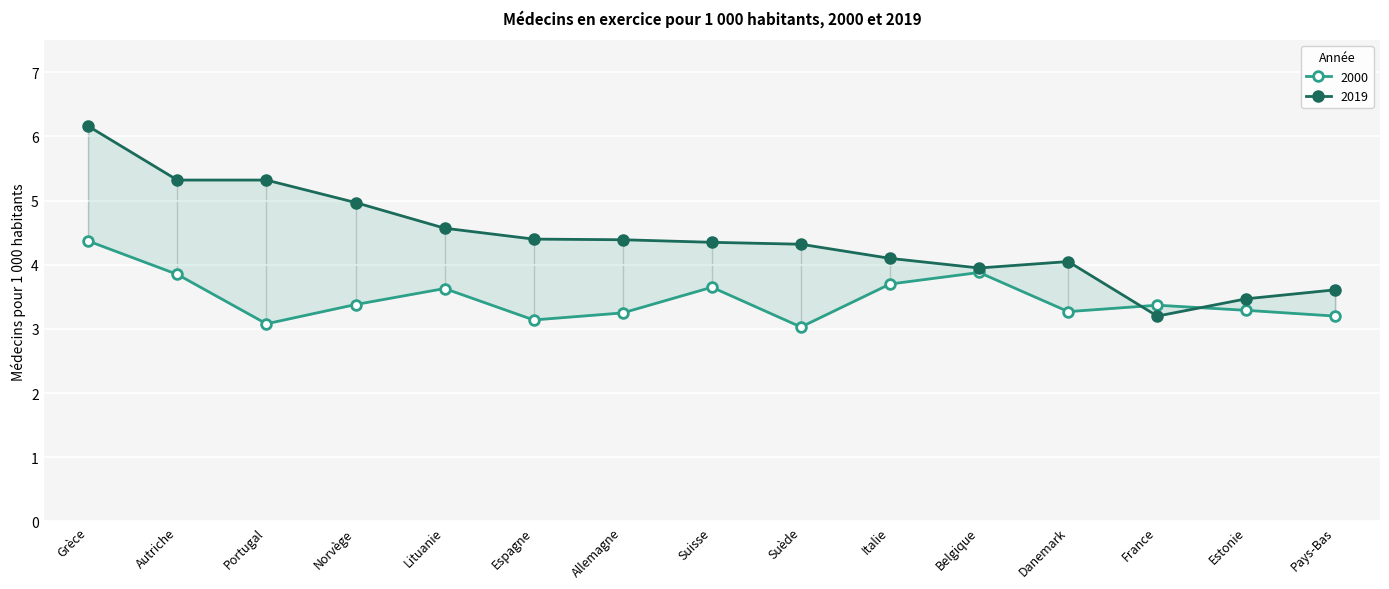

Where is the first local maximum for 2000?

Lituanie